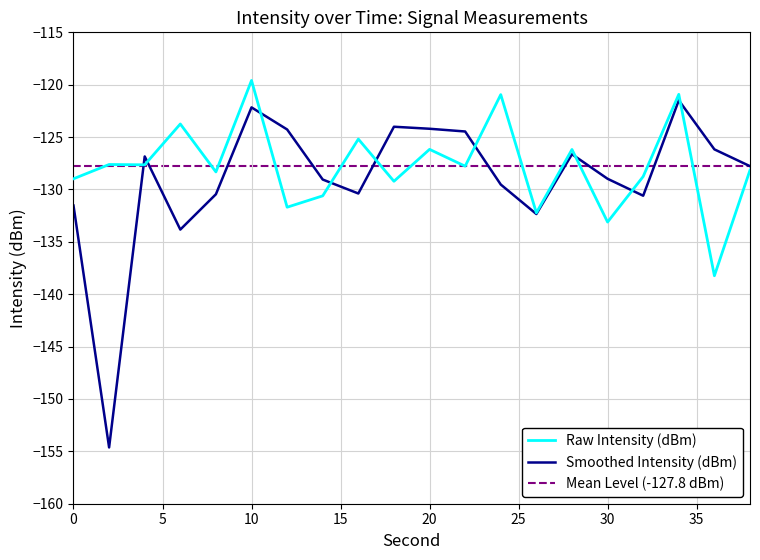

At which category is the sum across all series the highest?

10